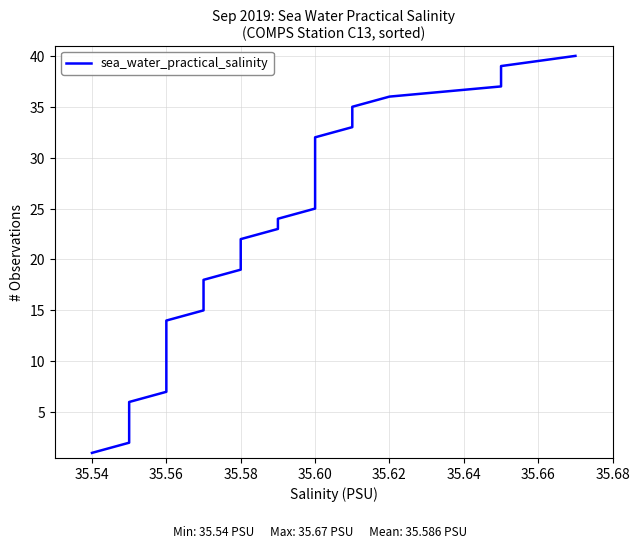

Where is the data nearest to the value 20?

35.58